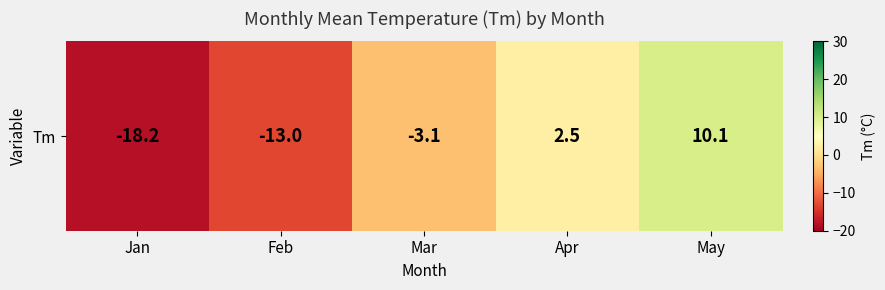

At which label is the value closest to -4?

Mar